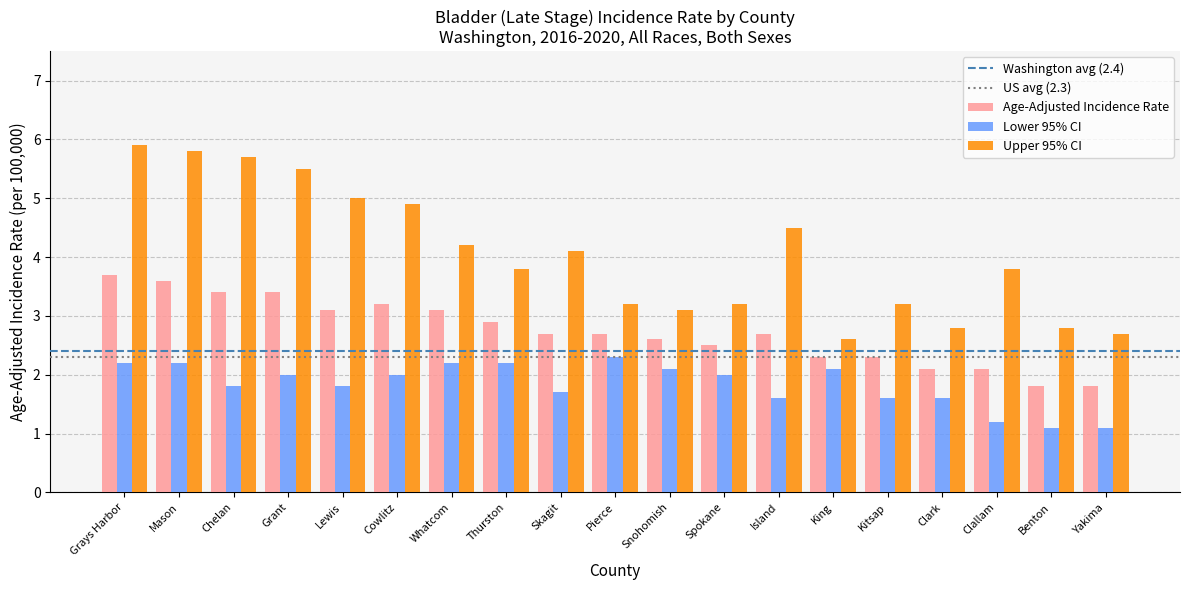

How many bars are there in total?

57